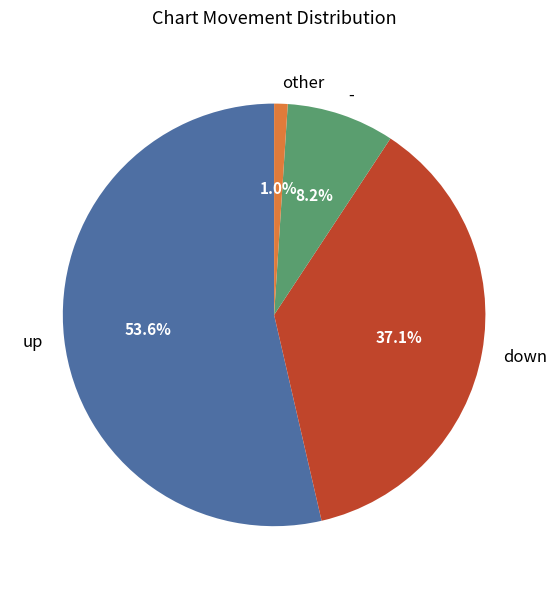

How many segments does this pie chart have?

4